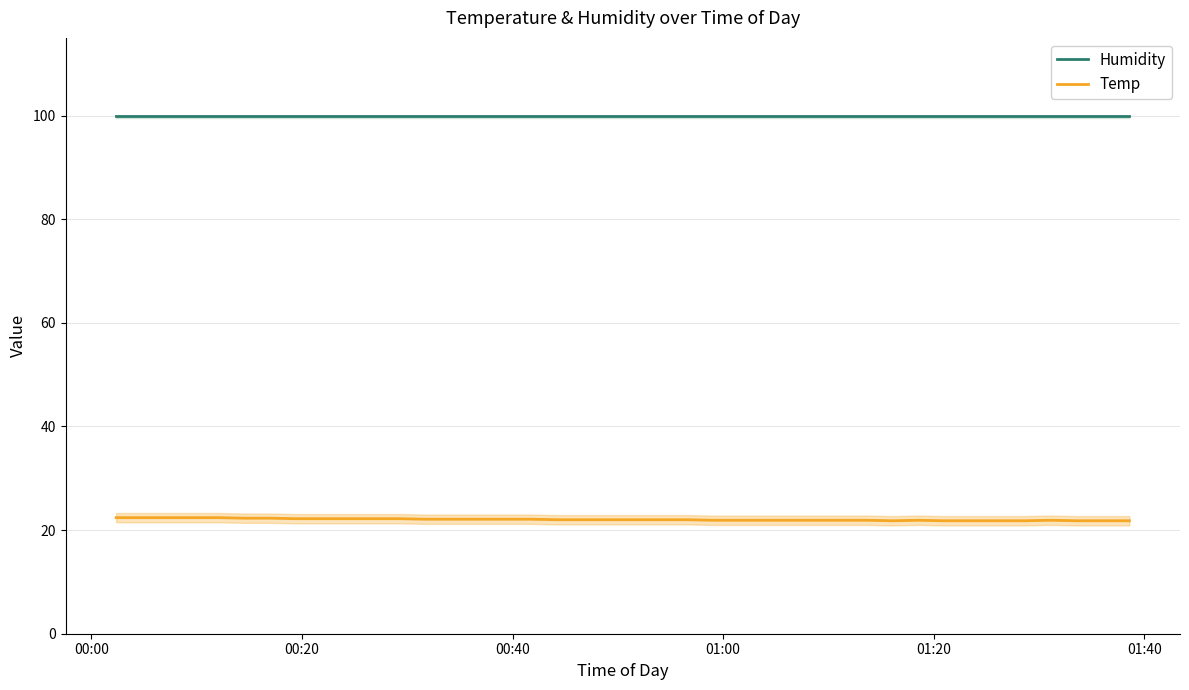

True or false: Humidity and Temp cross at least once.

False